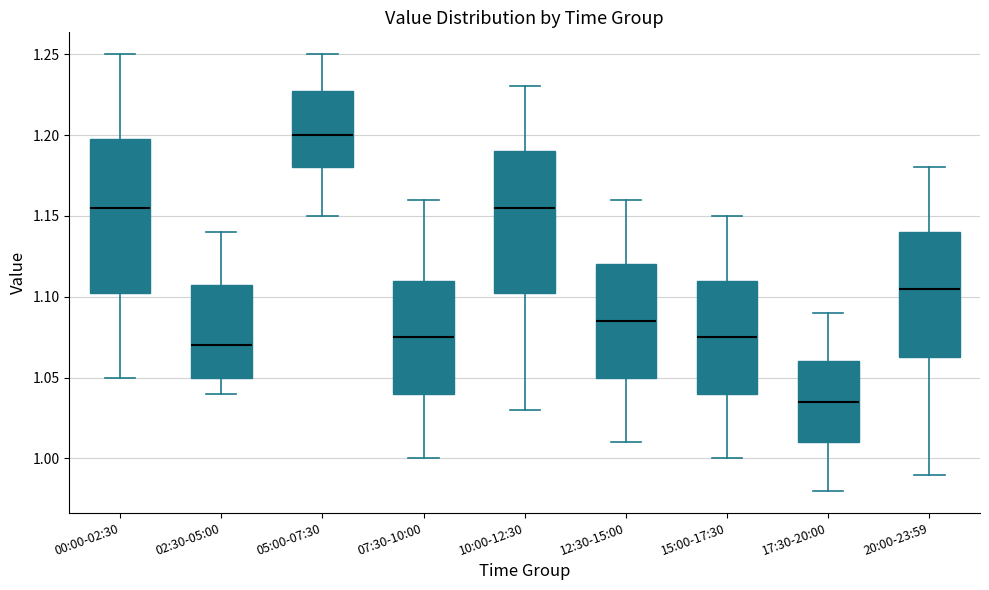

Reading left to right, transcribe this box plot: for each box, give where its median line is, the range the box spans, and where its two whiskers end, as read against the y-axis. The values are not printed on the chart, so give them approximately, as read against the axis.

00:00-02:30: median 1.155, box 1.105 to 1.200, whiskers 1.050 to 1.250
02:30-05:00: median 1.070, box 1.050 to 1.110, whiskers 1.040 to 1.140
05:00-07:30: median 1.200, box 1.180 to 1.230, whiskers 1.150 to 1.250
07:30-10:00: median 1.075, box 1.040 to 1.110, whiskers 1.000 to 1.160
10:00-12:30: median 1.155, box 1.105 to 1.190, whiskers 1.030 to 1.230
12:30-15:00: median 1.085, box 1.050 to 1.120, whiskers 1.010 to 1.160
15:00-17:30: median 1.075, box 1.040 to 1.110, whiskers 1.000 to 1.150
17:30-20:00: median 1.035, box 1.010 to 1.060, whiskers 0.980 to 1.090
20:00-23:59: median 1.105, box 1.065 to 1.140, whiskers 0.990 to 1.180